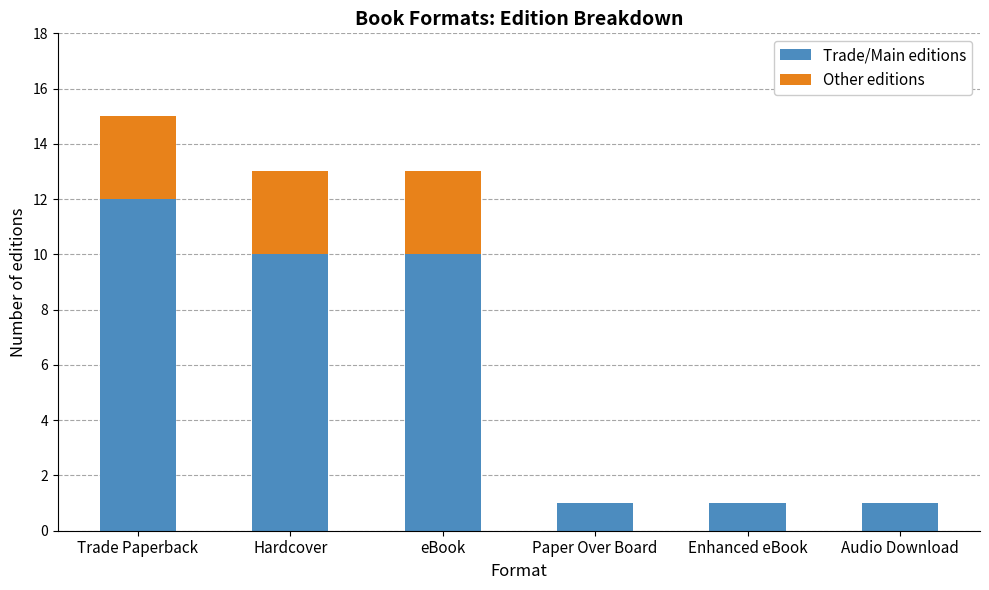

The value of Trade/Main editions at eBook is 16. True or false?

False